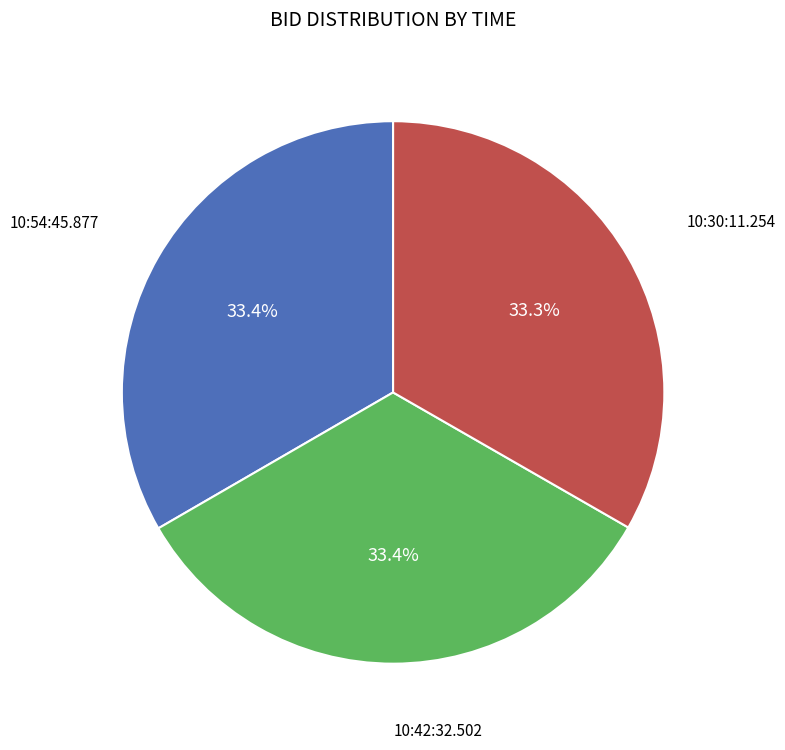

Does any single category account for the majority?

No